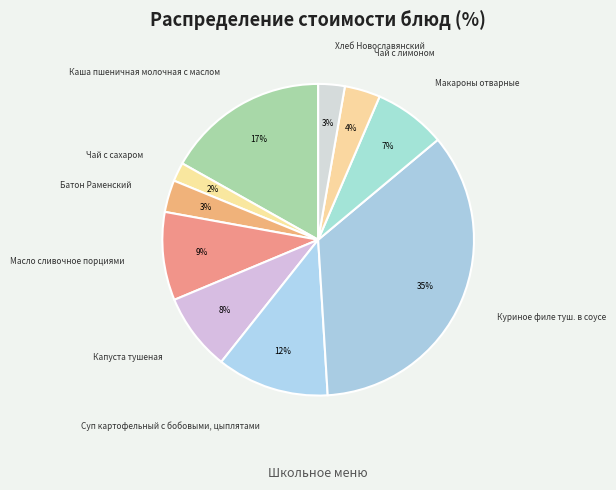

How many segments does this pie chart have?

10